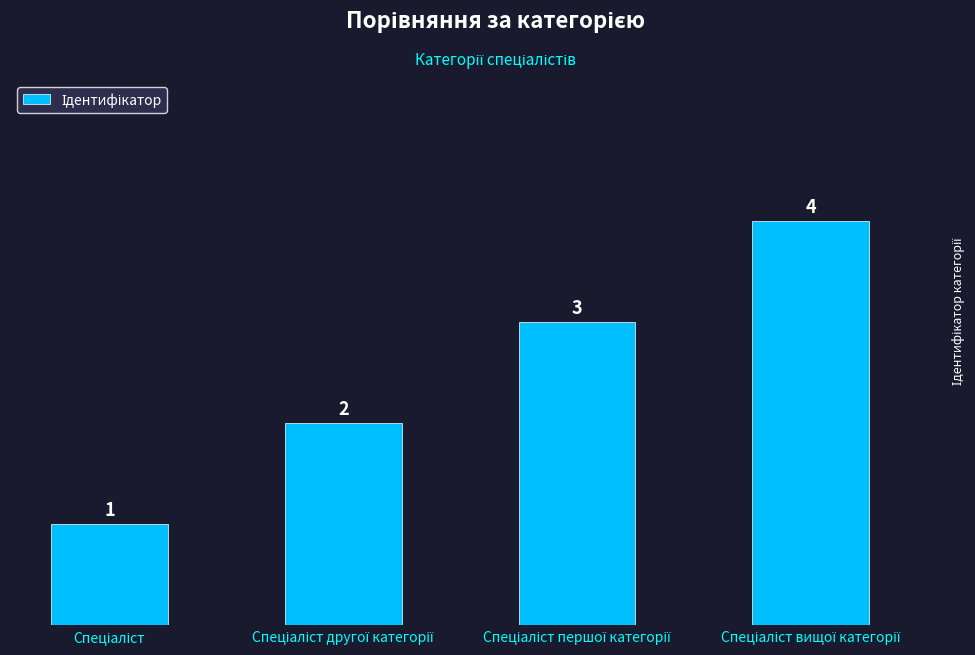

Count the values in the range 2 to 4.

3